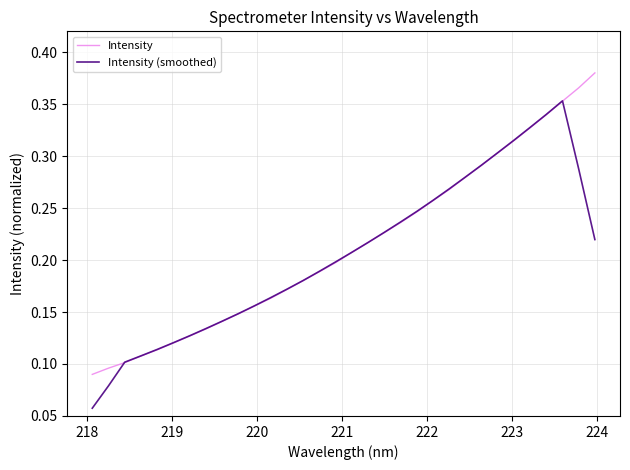

Does the chart have visible grid lines?

Yes